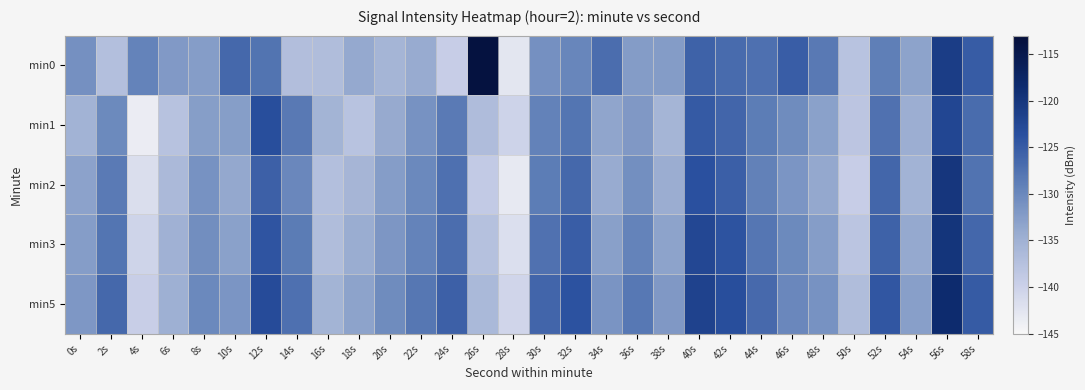

Rank the series at 12s from highest to lowest value.

min5, min1, min3, min2, min0